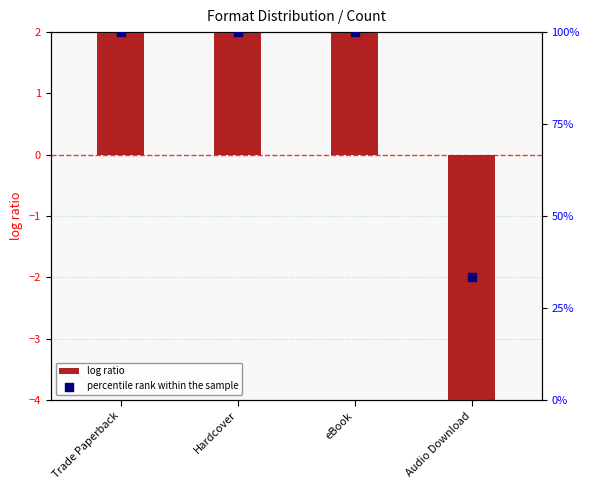

What is the total value across all series at Hardcover?

3.0